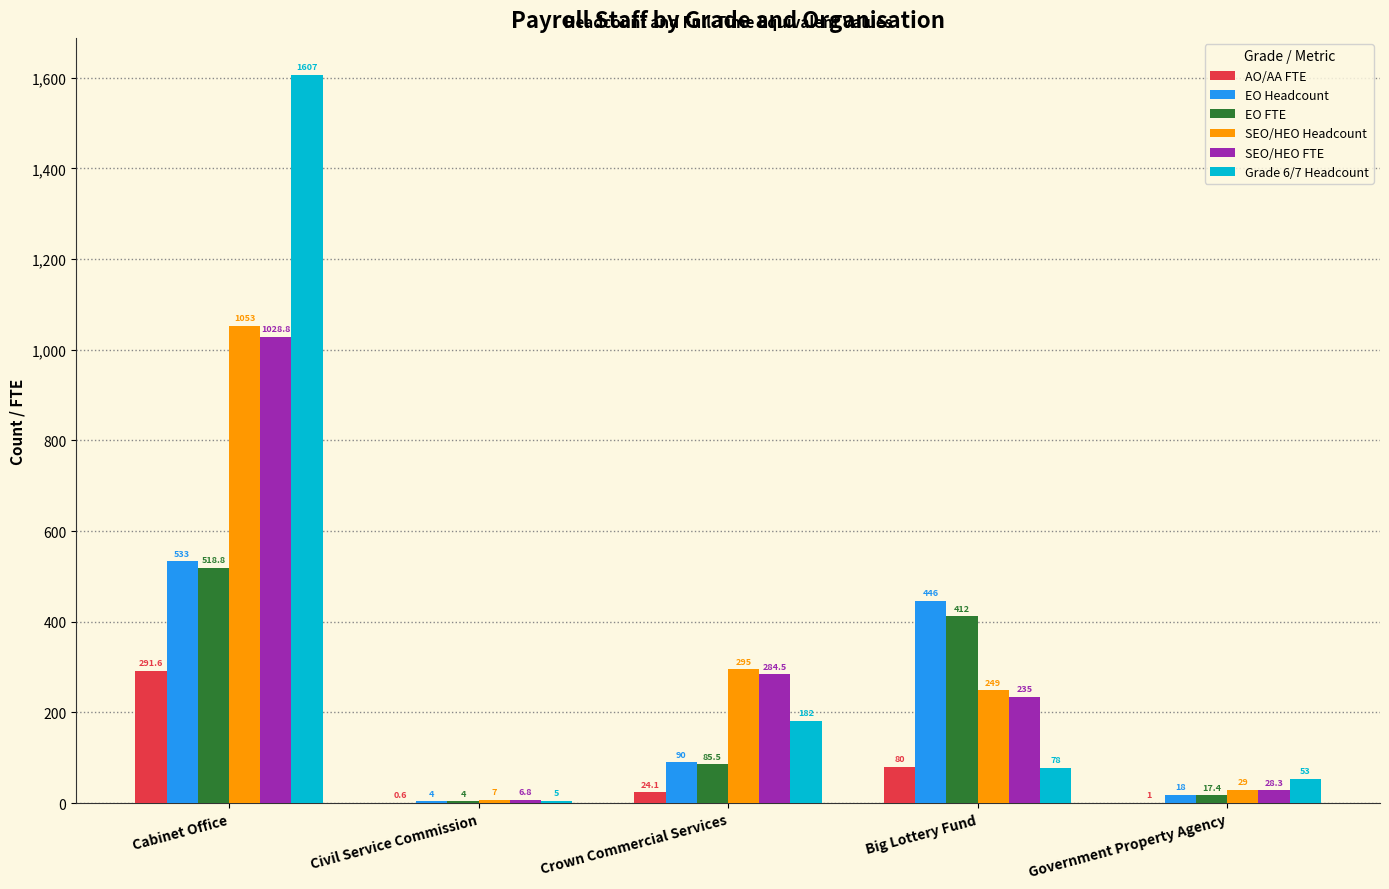

What is the maximum value for Grade 6/7 Headcount?

1607.0